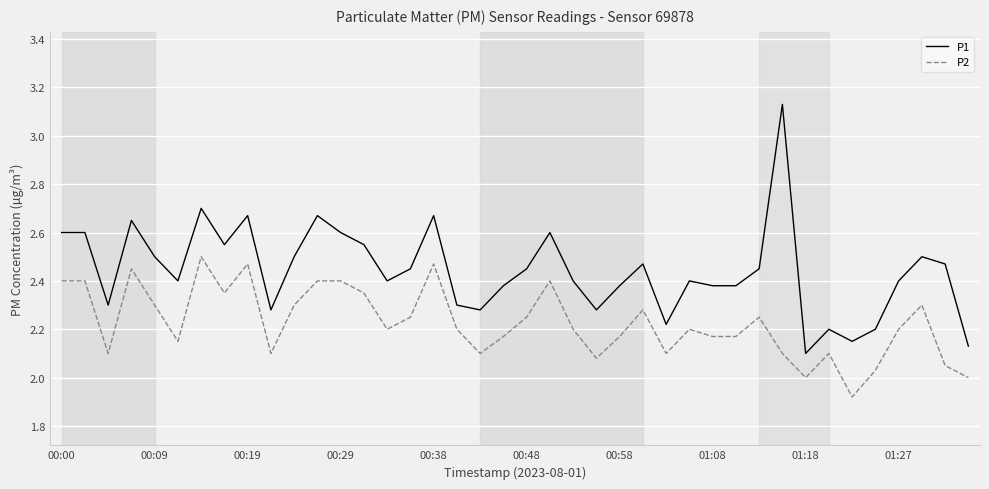

Which series has the largest total across all categories?

P1